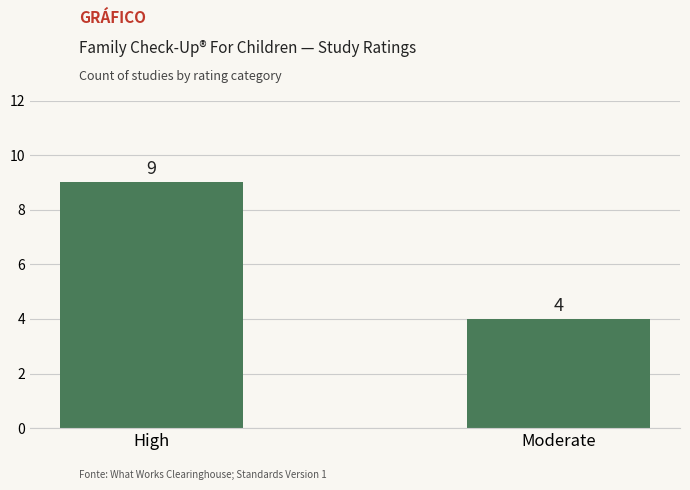

Which label corresponds to the largest value in the chart?

High